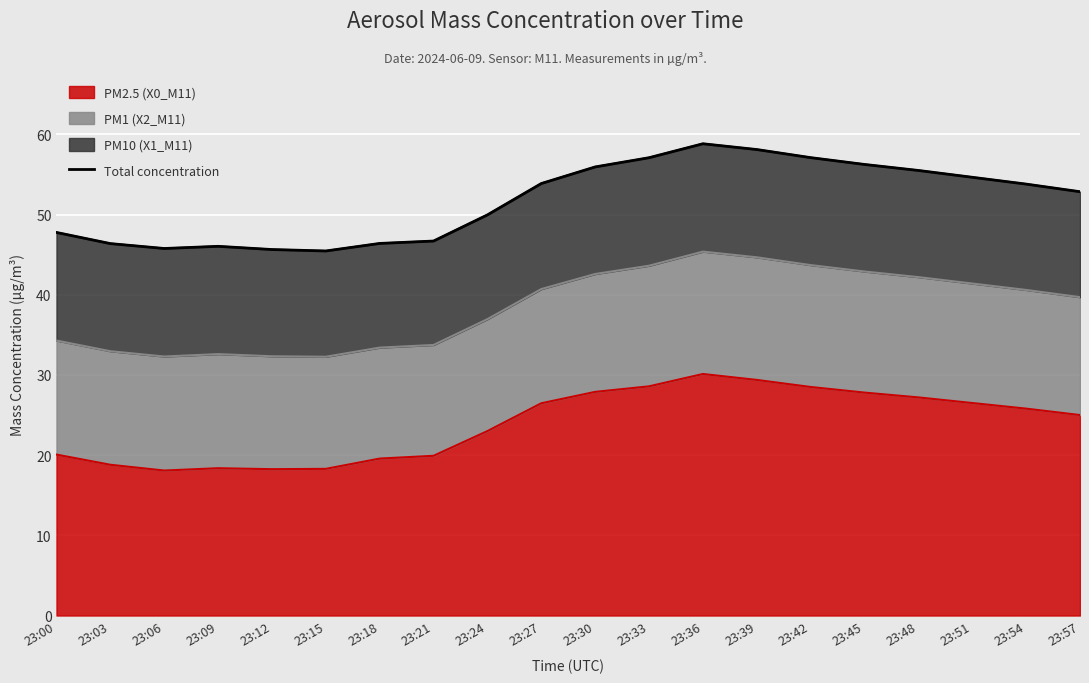

How many data points are less than 53?

10